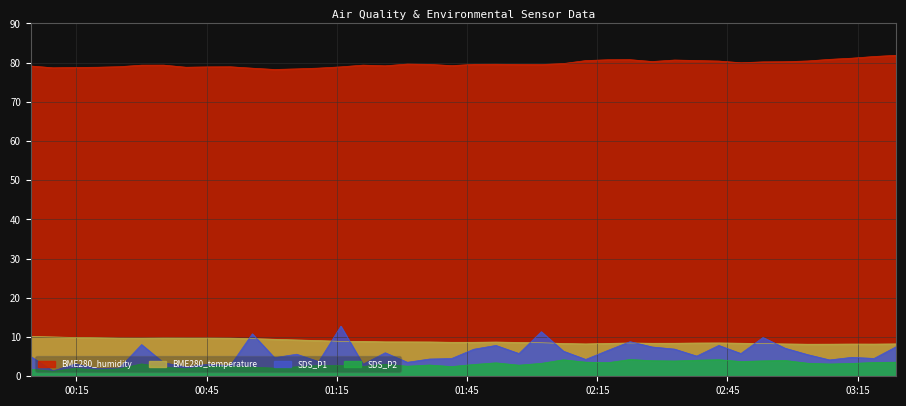

How many lines are shown in the chart?

4